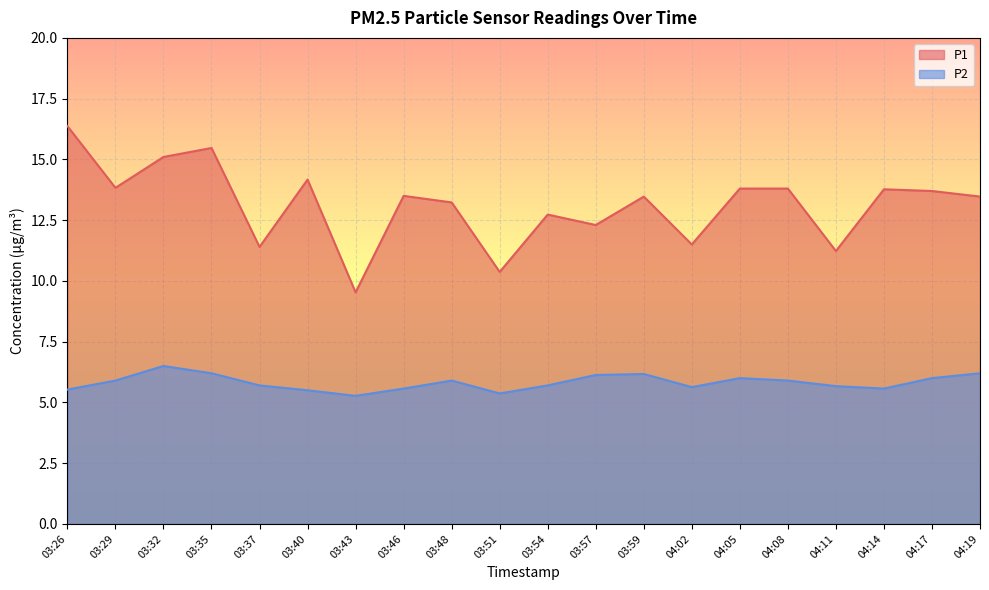

At which category does the chart reach its peak across all series?

03:26